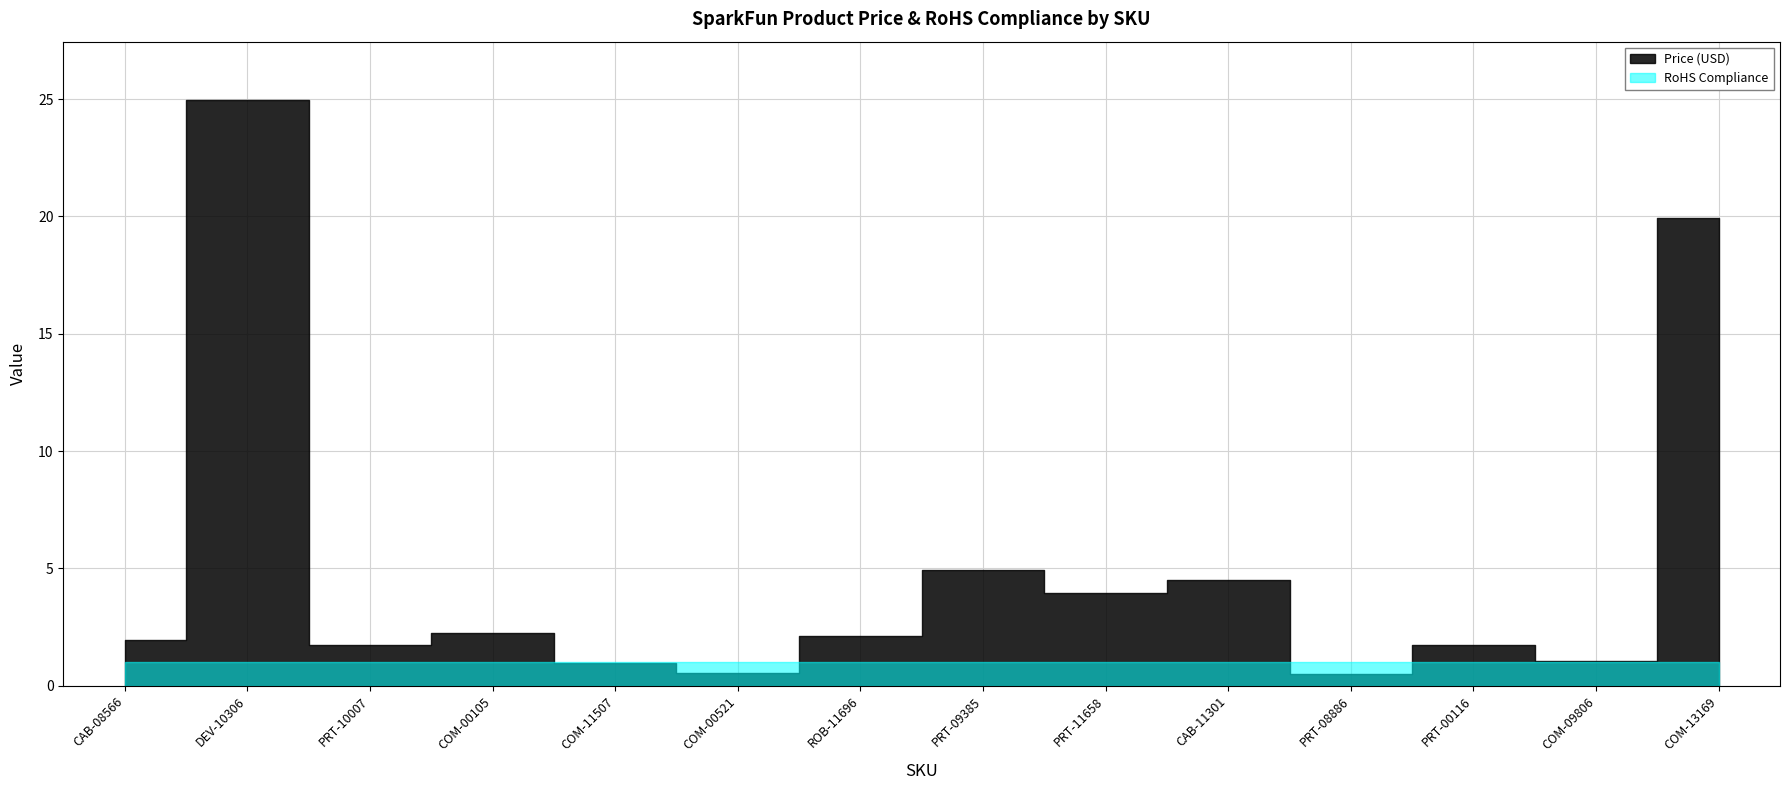

Which has a higher value, COM-11507 or COM-09806?

COM-09806